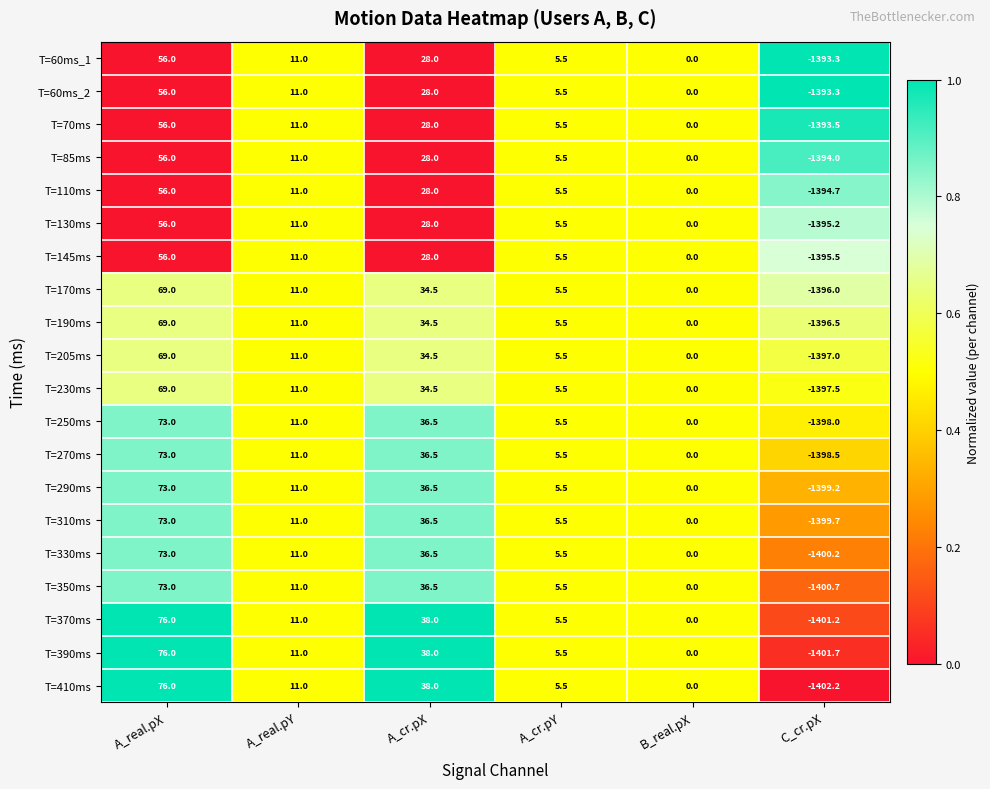

Which series has the largest range (max minus min)?

T=410ms